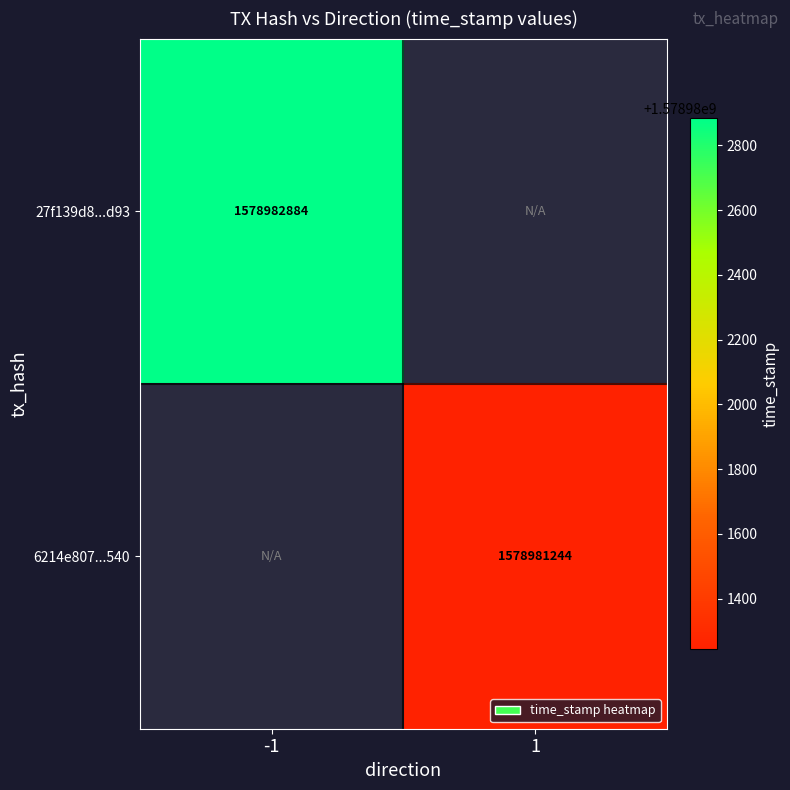

Is it true that 27f139d8...d93 equals 1578982884 at -1?

True